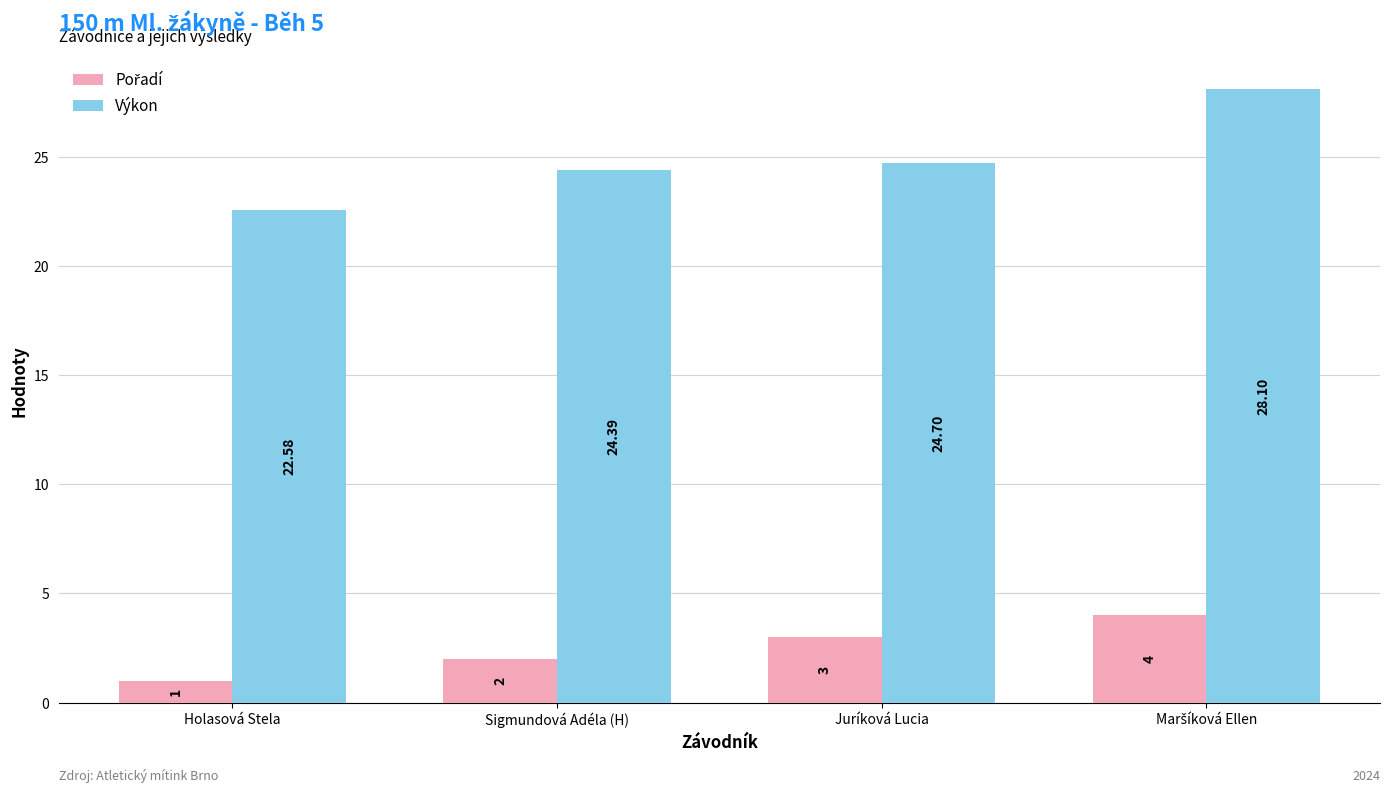

How many bars are there in each group?

2